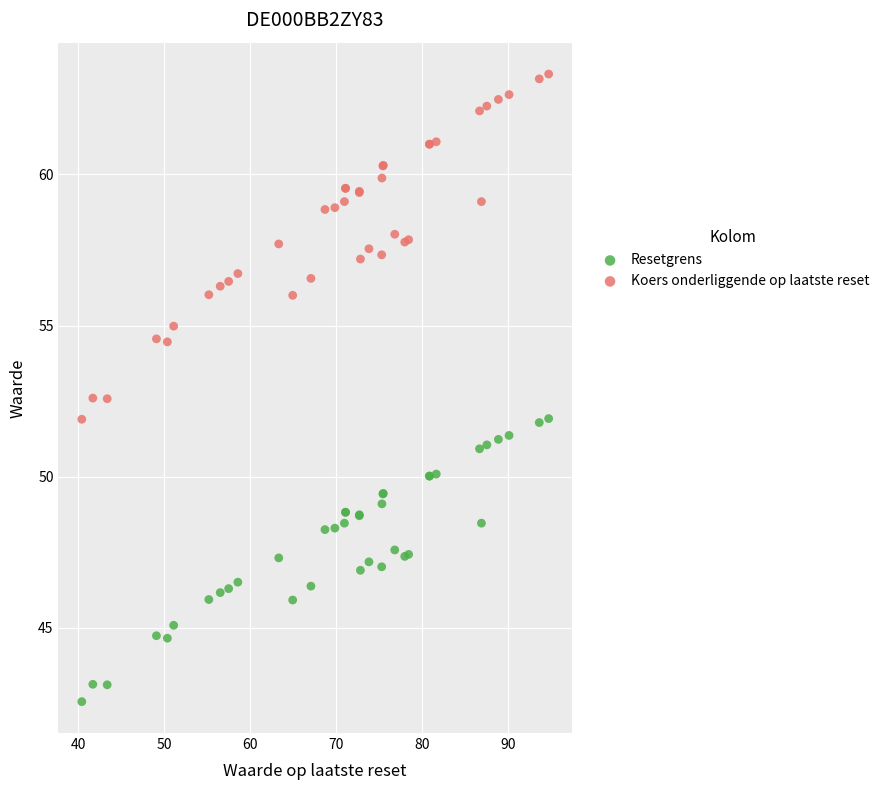

Which series reaches the minimum Y coordinate?

Resetgrens